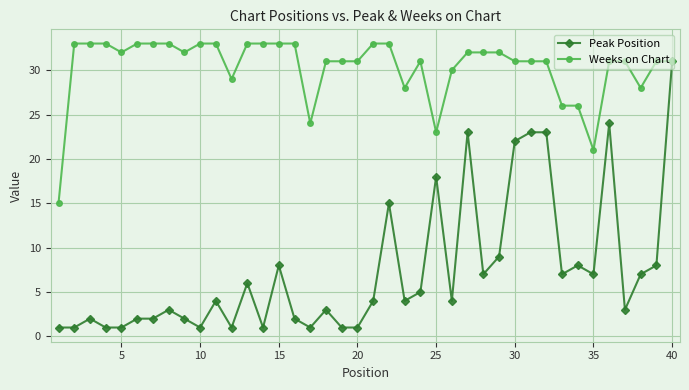

What is the value of the Peak Position point at the 25th from the left?

18